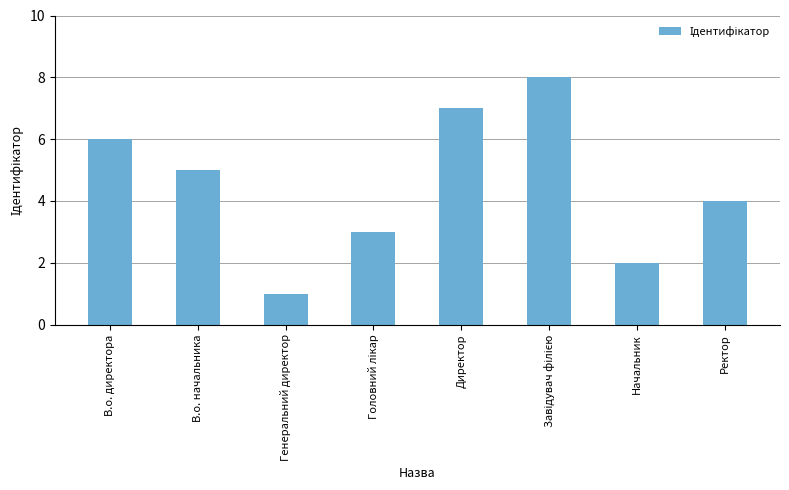

What is the sum of all values?

36